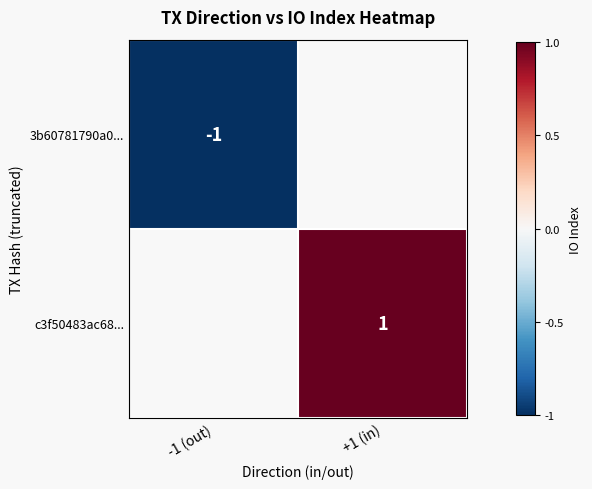

The value of 3b60781790a0... at -1 (out) is -1. True or false?

True